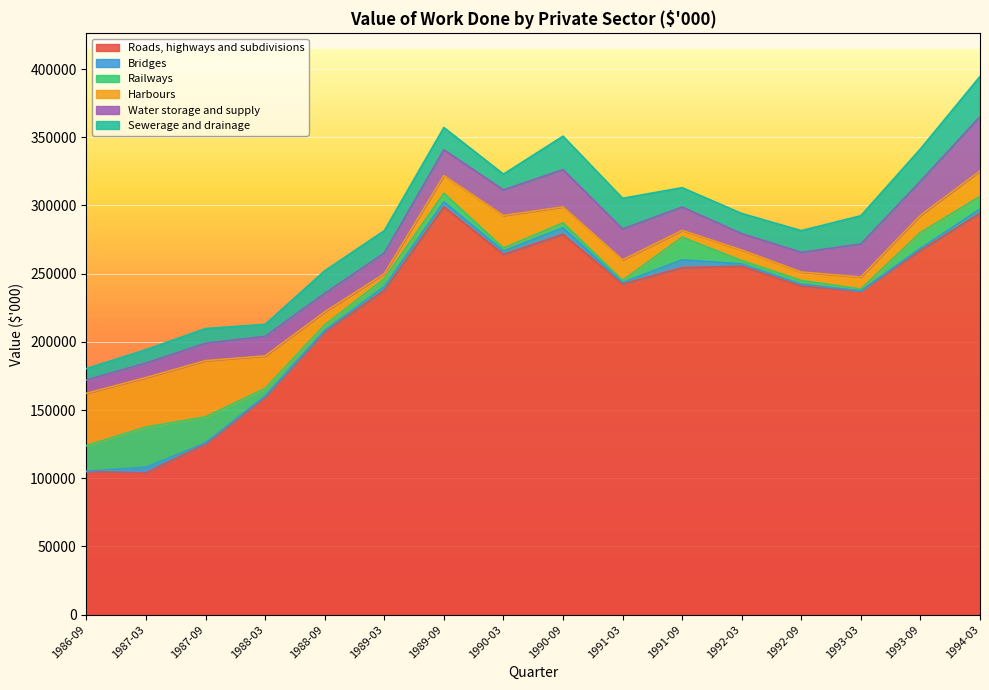

What is the lowest value of the Roads, highways and subdivisions series?

103750